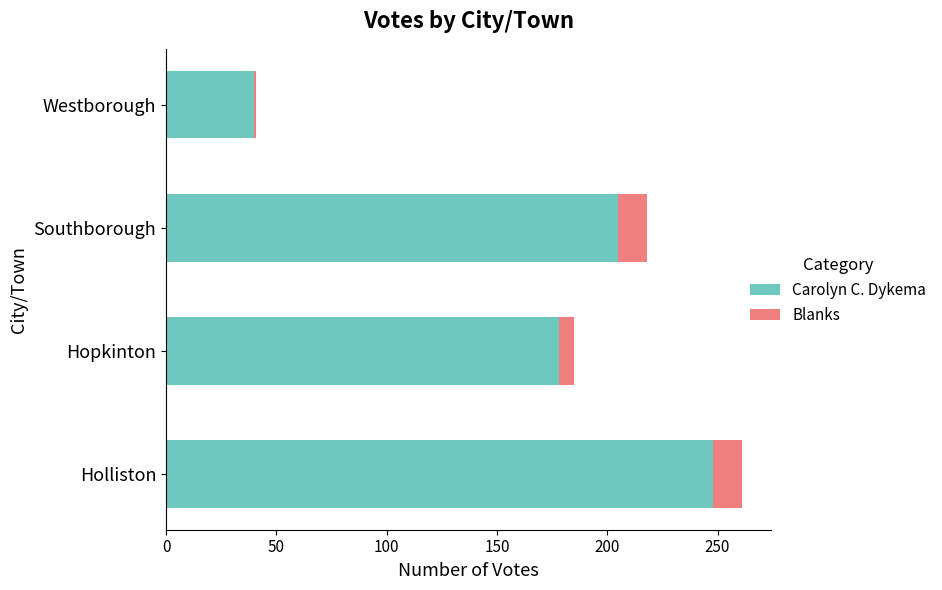

What is the difference between the maximum and second lowest values in the Carolyn C. Dykema series?

70